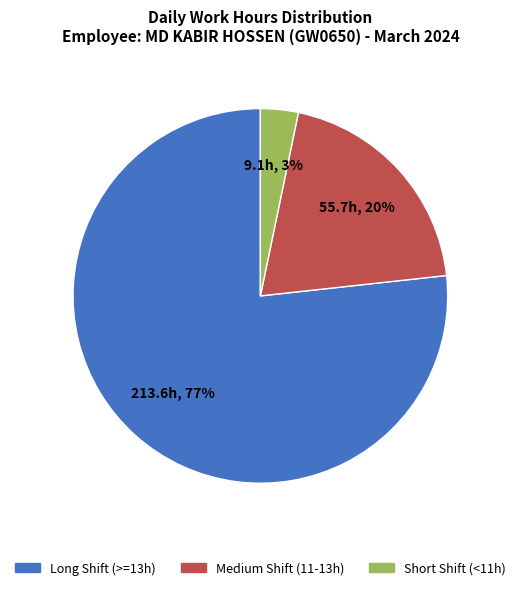

To the nearest percent, what is the average slice percentage?

33%